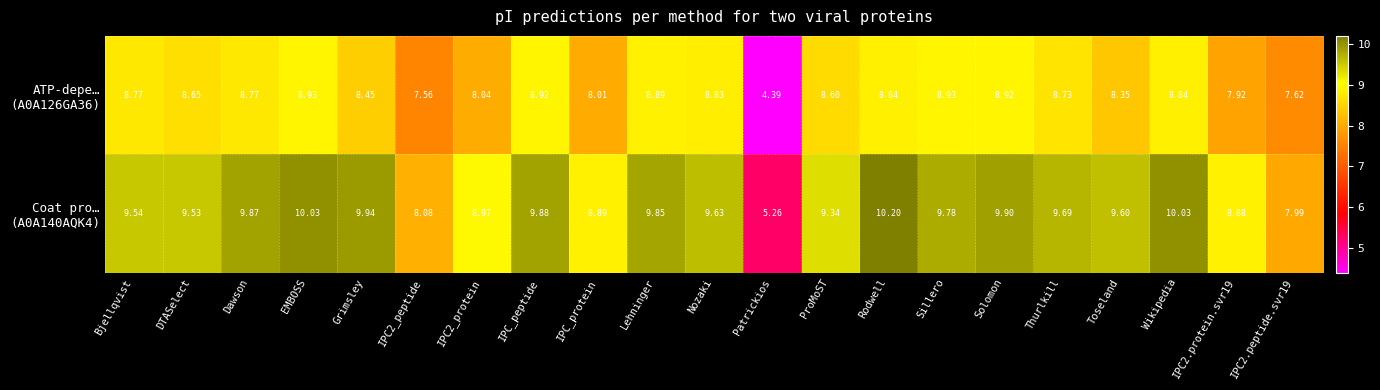

At which category is the sum across all series the highest?

Rodwell